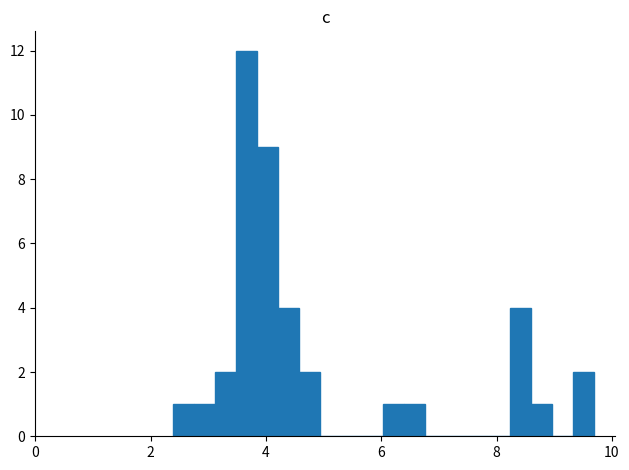

Read against the x-axis, roughly where is the centre of the tallest bar?

3.6